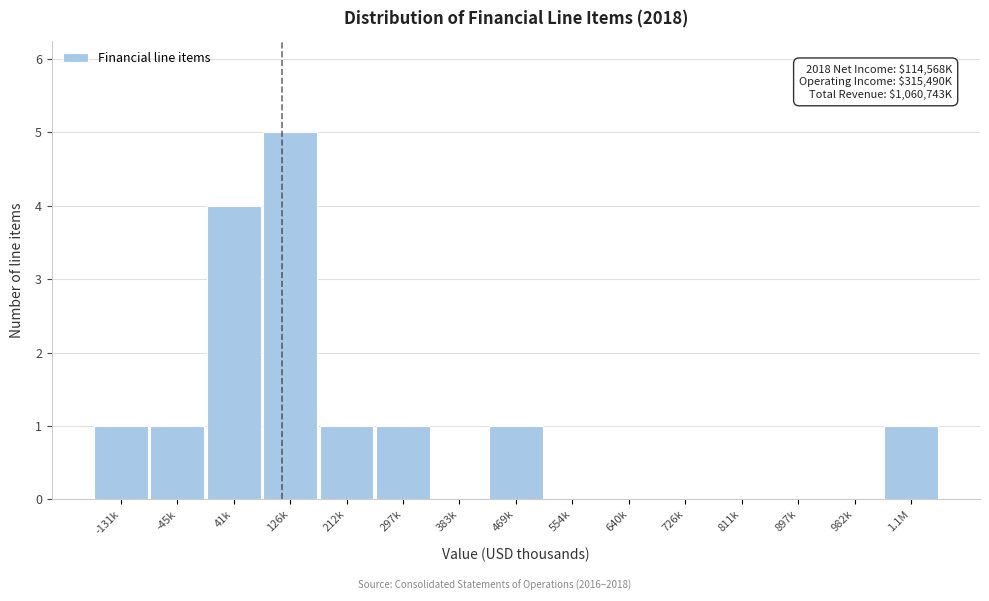

Reading left to right, transcribe all the data shown in this chart.

-131k=1	-45k=1	41k=4	126k=5	212k=1	297k=1	383k=0	469k=1	554k=0	640k=0	726k=0	811k=0	897k=0	982k=0	1.1M=1